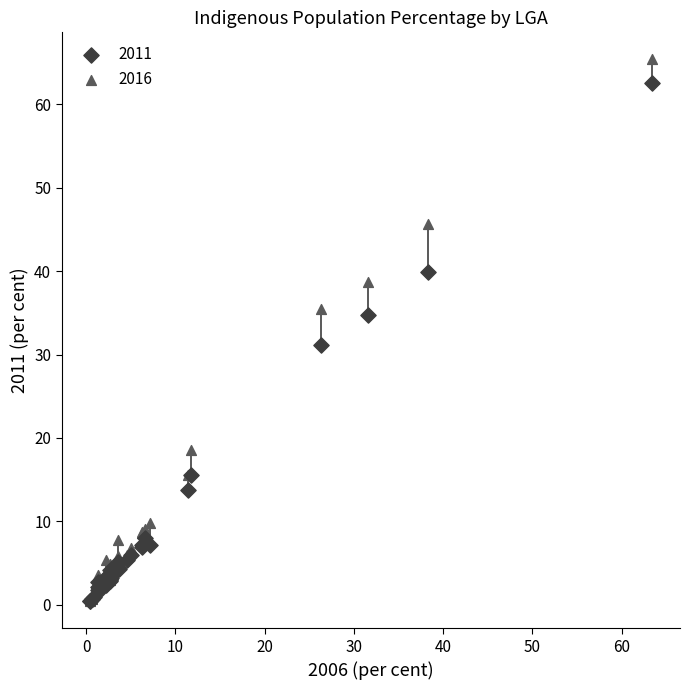

Across all series, what Y value is closest to 32?

31.1